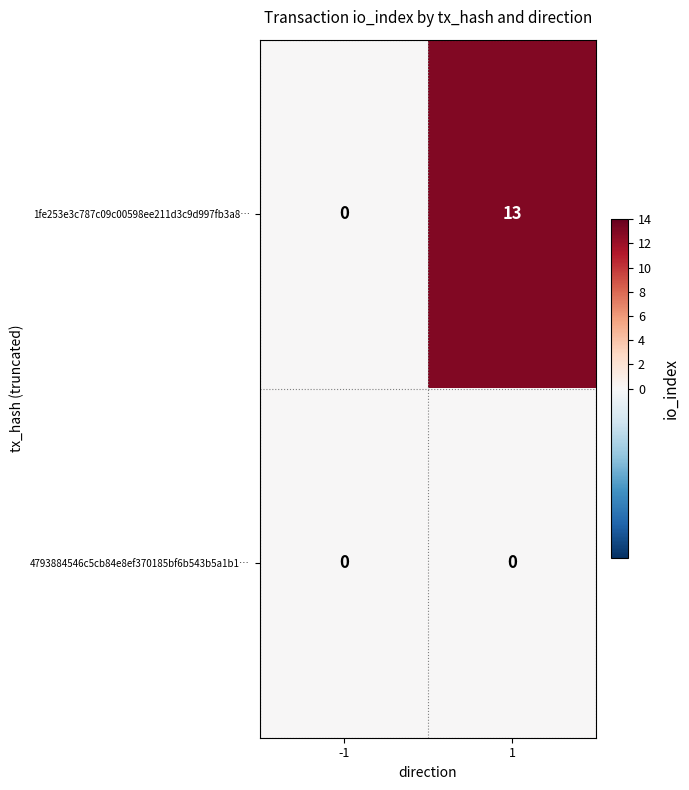

What is the difference between the 1fe253e3c787c09c00598ee211d3c9d997fb3a8… values at 1 and -1?

13